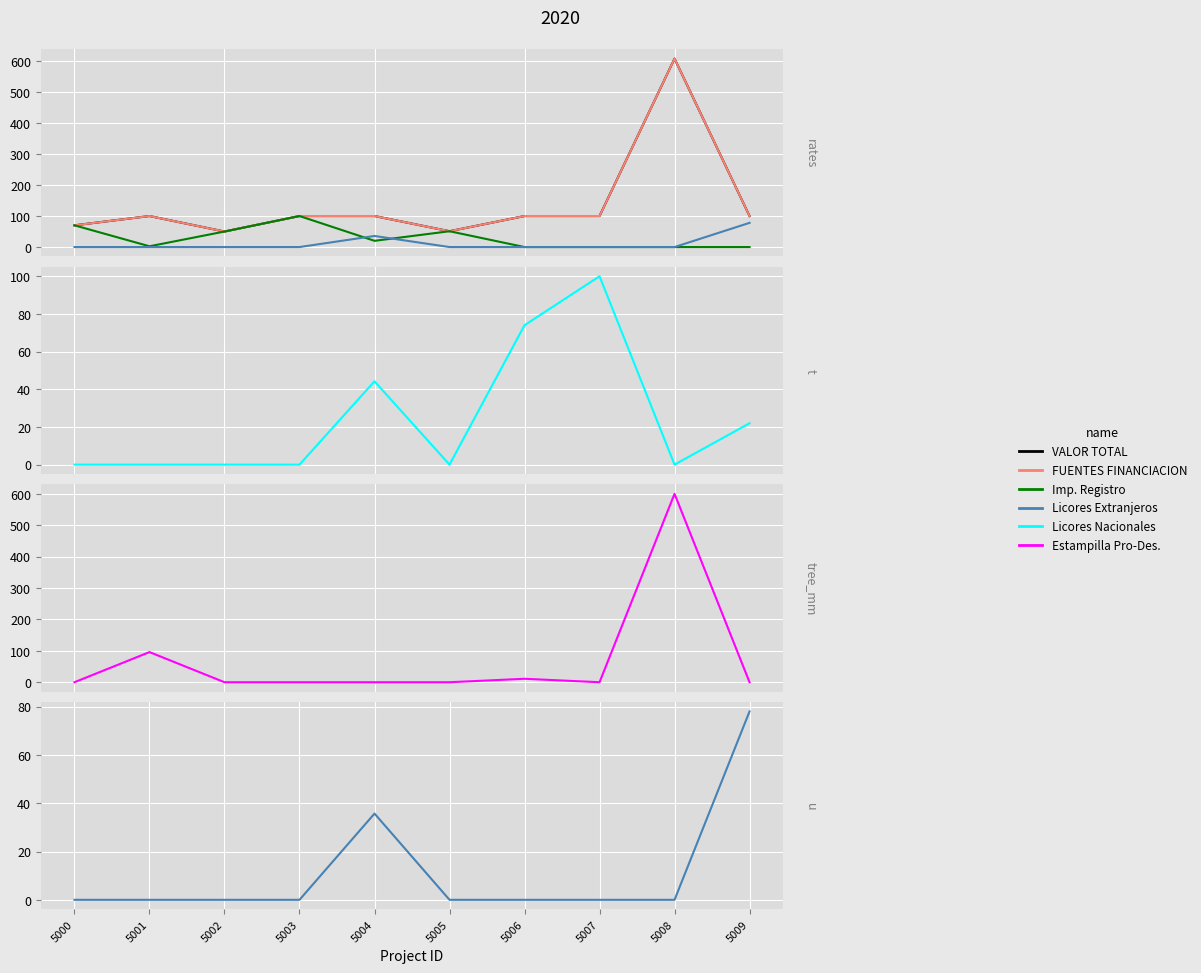

At which label does Al Consumo de Licores Extranjeros reach its minimum?

5000